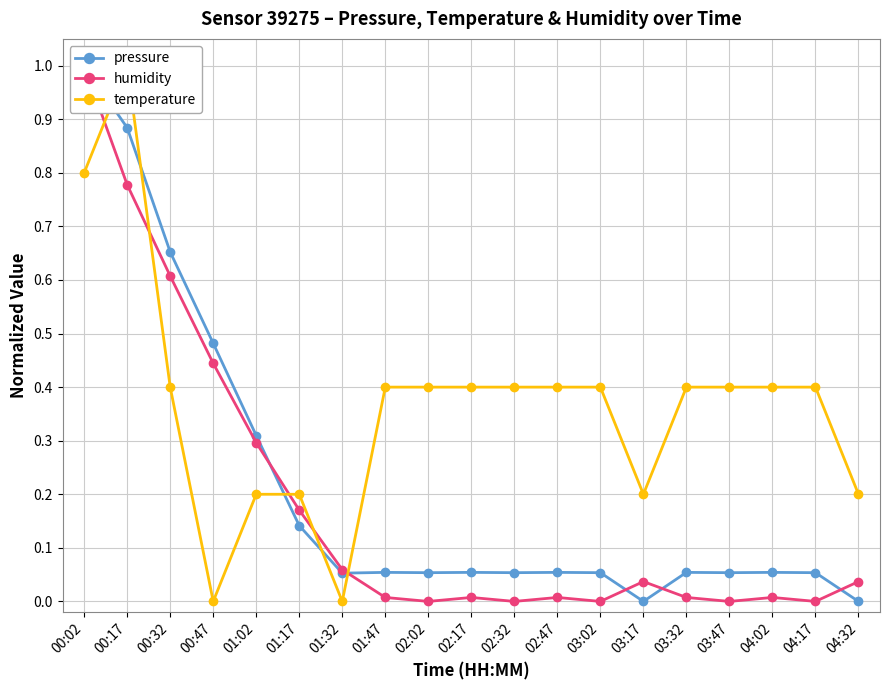

What is the average value of the temperature series?

0.4